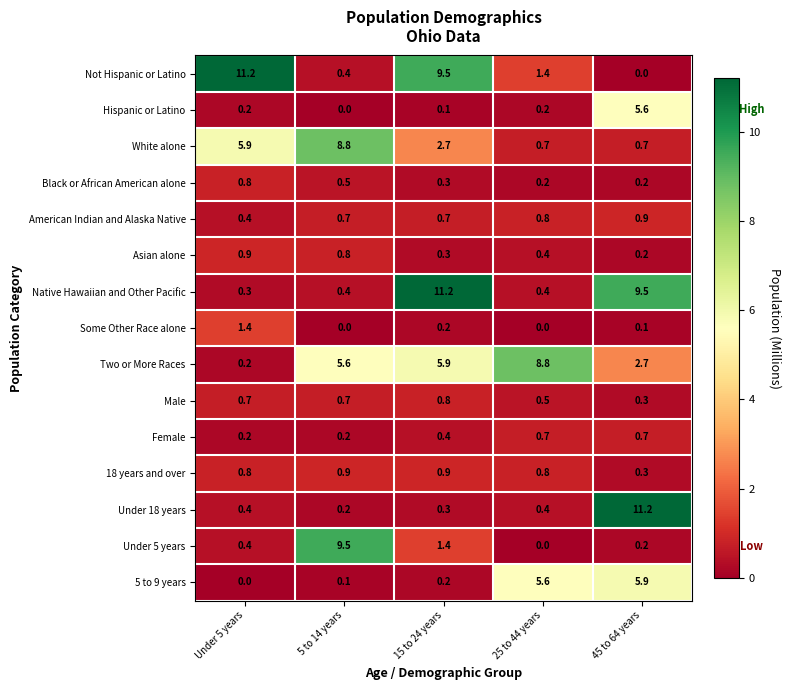

Which series changed the most between Under 5 years and 45 to 64 years?

Not Hispanic or Latino